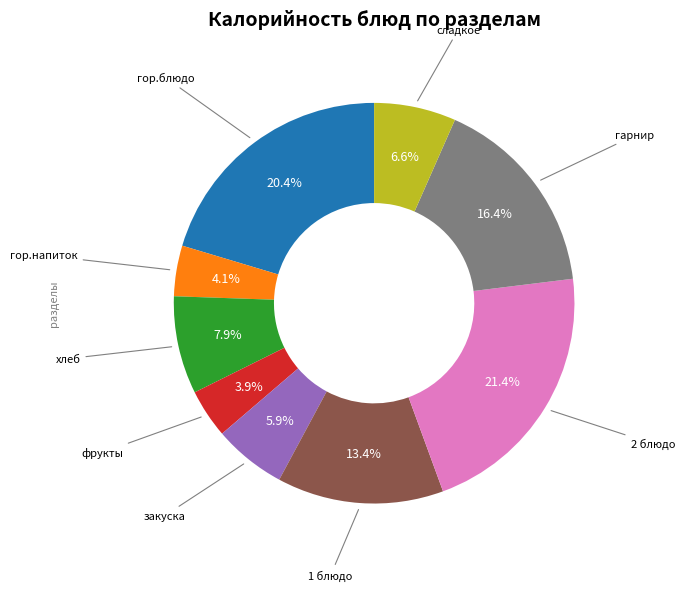

Is there any slice that represents more than half of the pie?

No